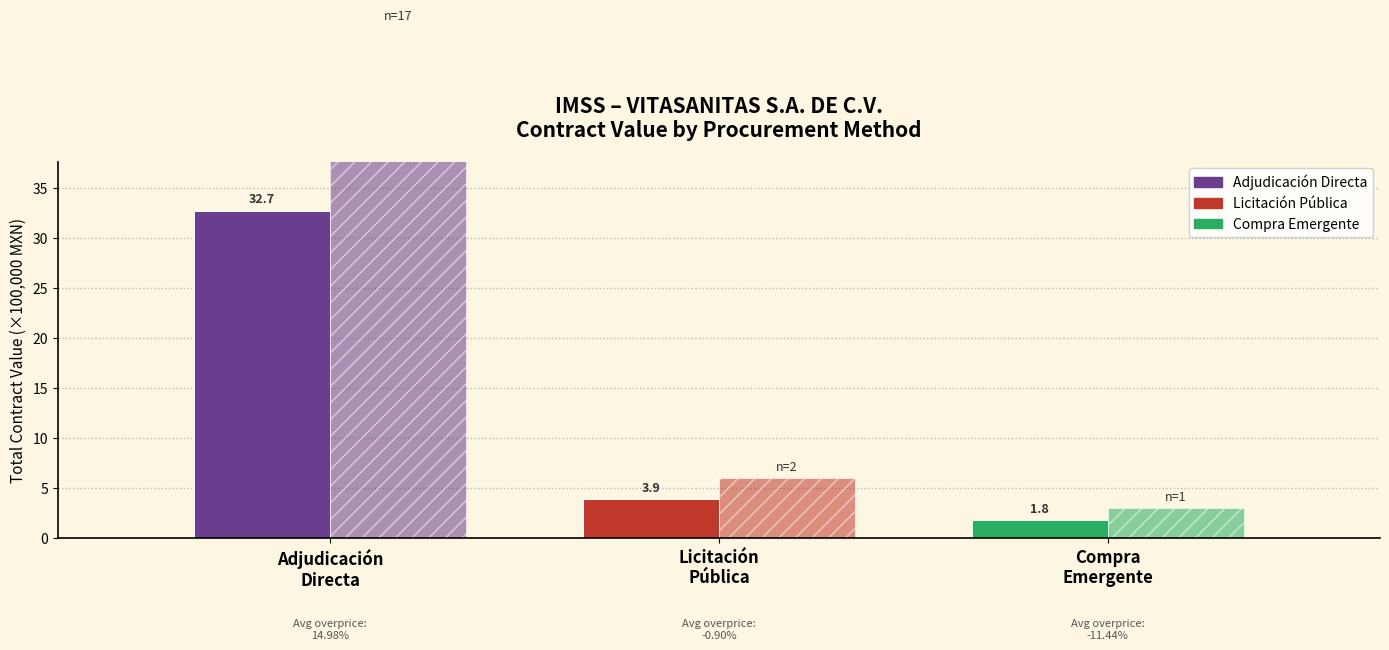

True or false: Contract Count (×3 scaled) has a value of 78.8 at Adjudicación
Directa.

False